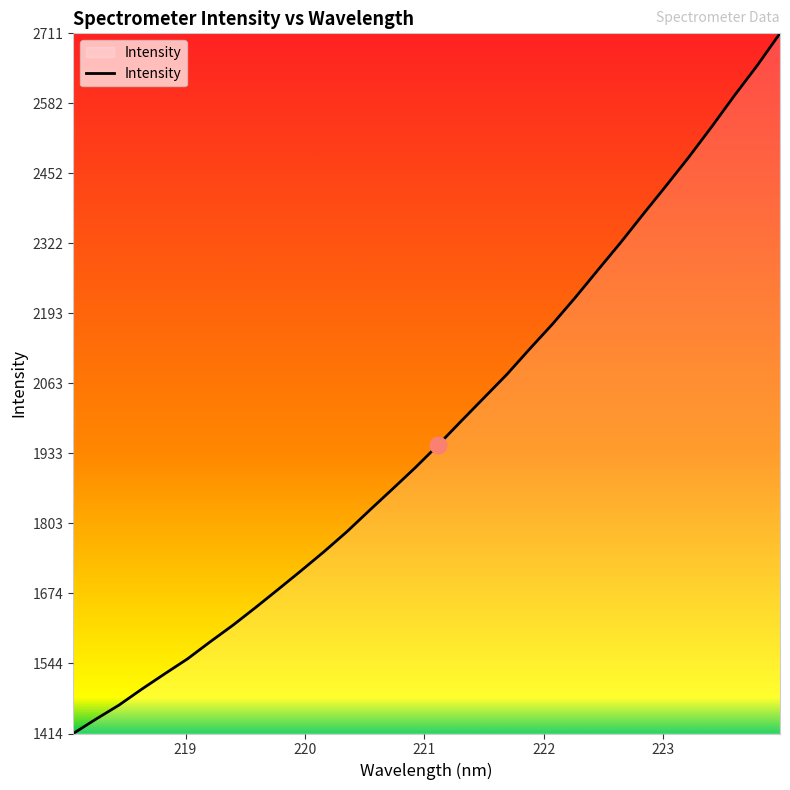

What is the maximum value shown in the chart?

2711.4